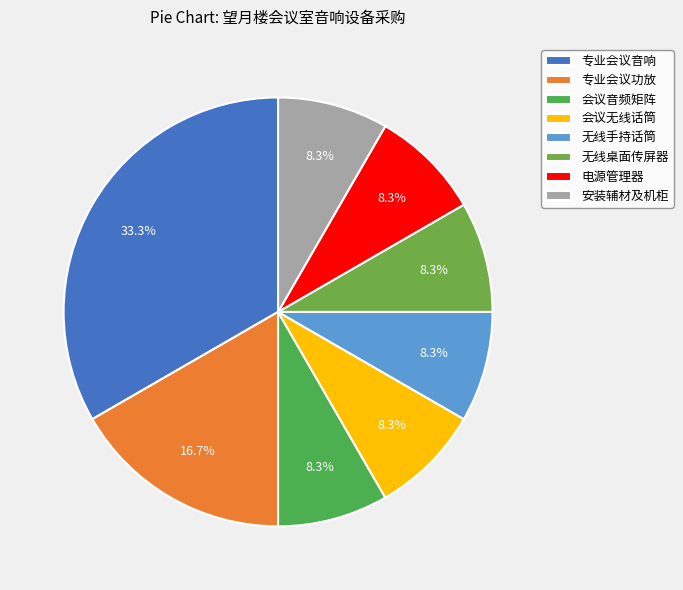

Count the number of slices in the pie.

8